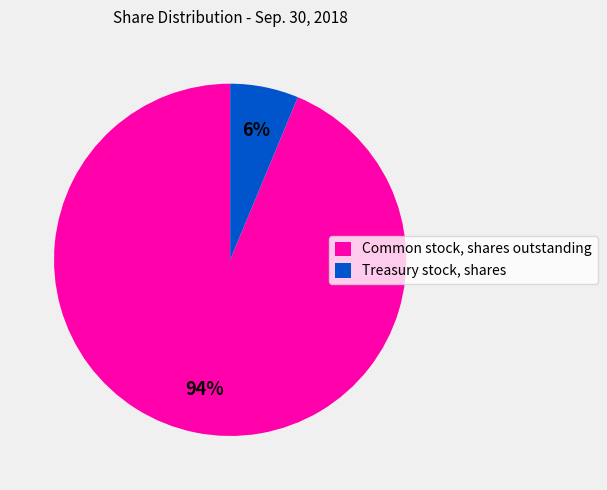

Rank the categories by value from highest to lowest.

Common stock, shares outstanding, Treasury stock, shares